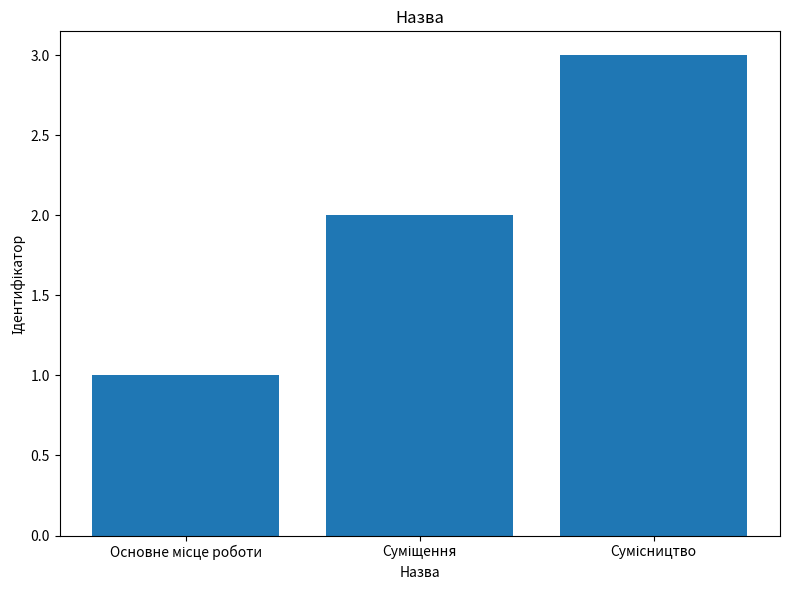

What is the maximum value shown in the chart?

3